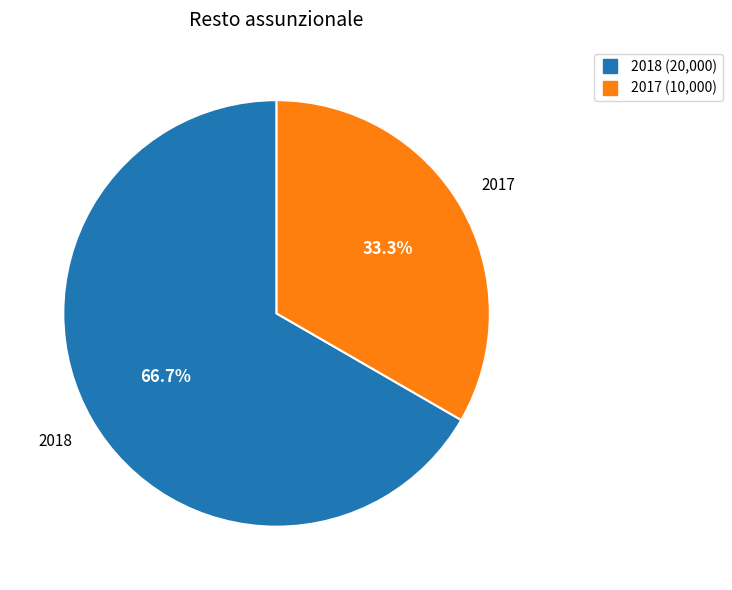

Is it true that 2017 is 33% of the pie?

True